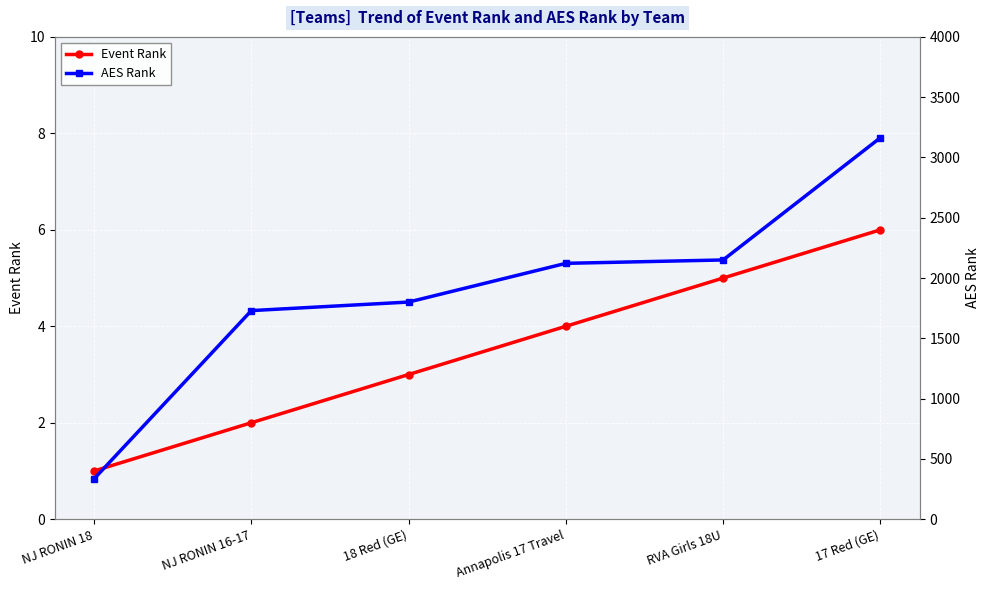

True or false: AES Rank has a value of 2122 at Annapolis 17 Travel.

True